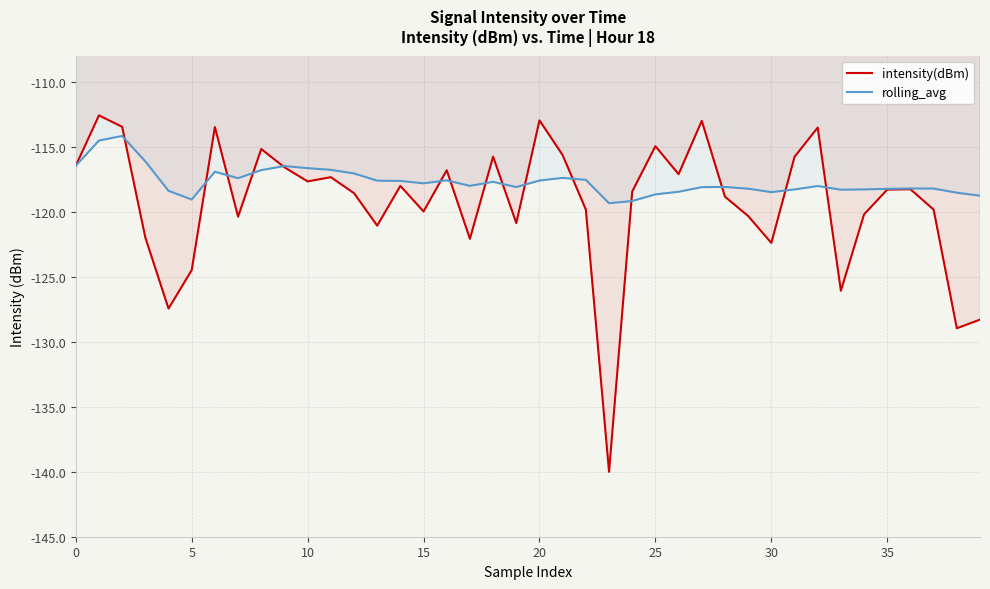

What is the sum of all intensity(dBm) values?

-4773.1